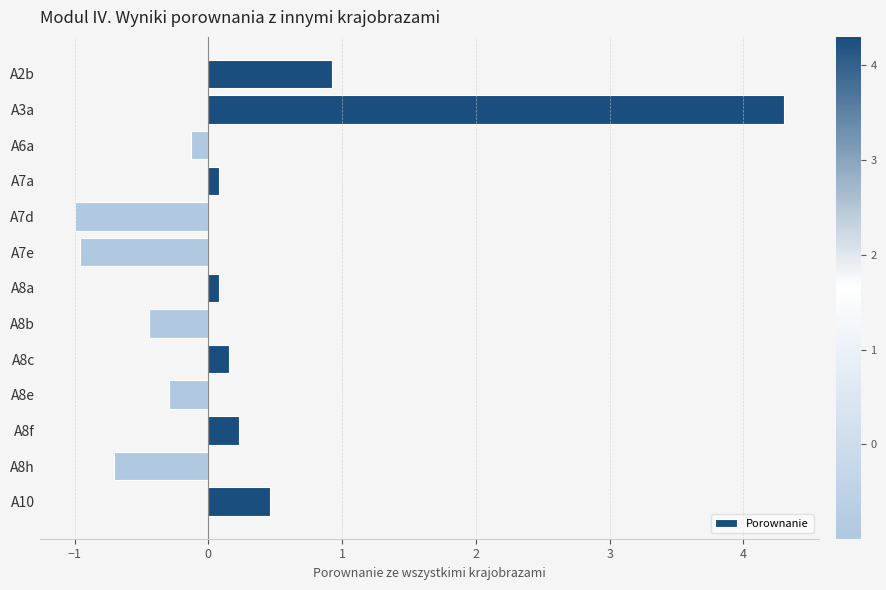

What position from the top is A8e?

10